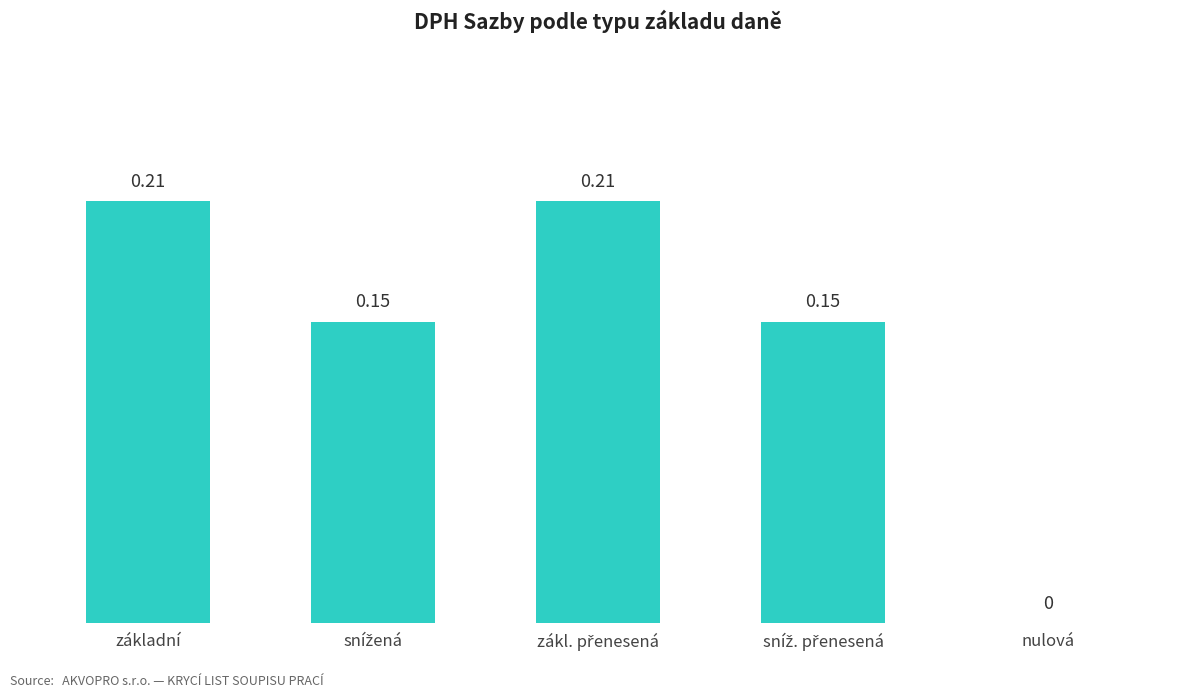

Are the bars horizontal?

No